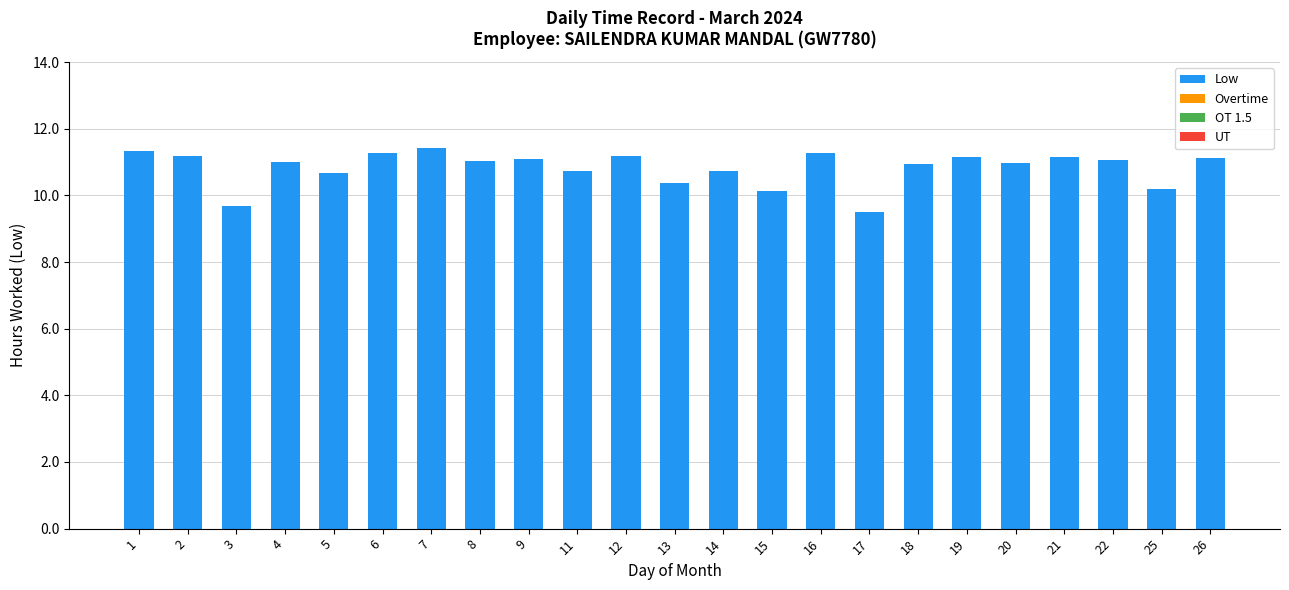

What is the ratio of the value at 21 to the value at 5?

1.0